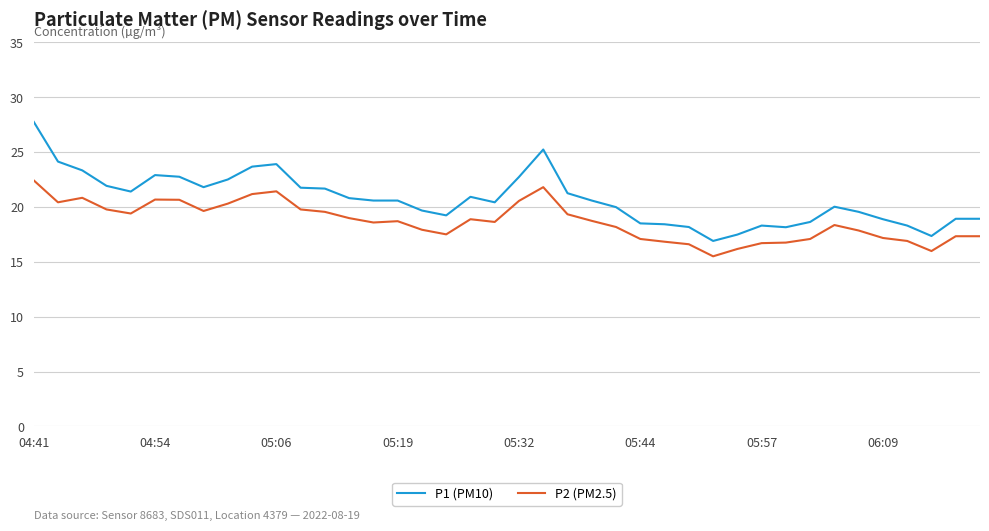

Which series has the widest spread of values?

P1 (PM10)